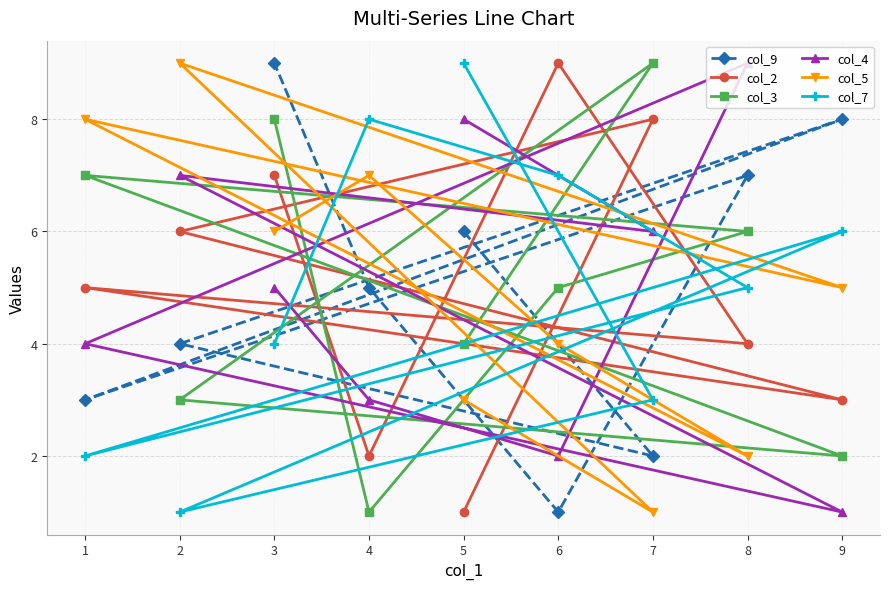

At 3, list the series in order from largest to smallest.

col_9, col_3, col_2, col_5, col_4, col_7